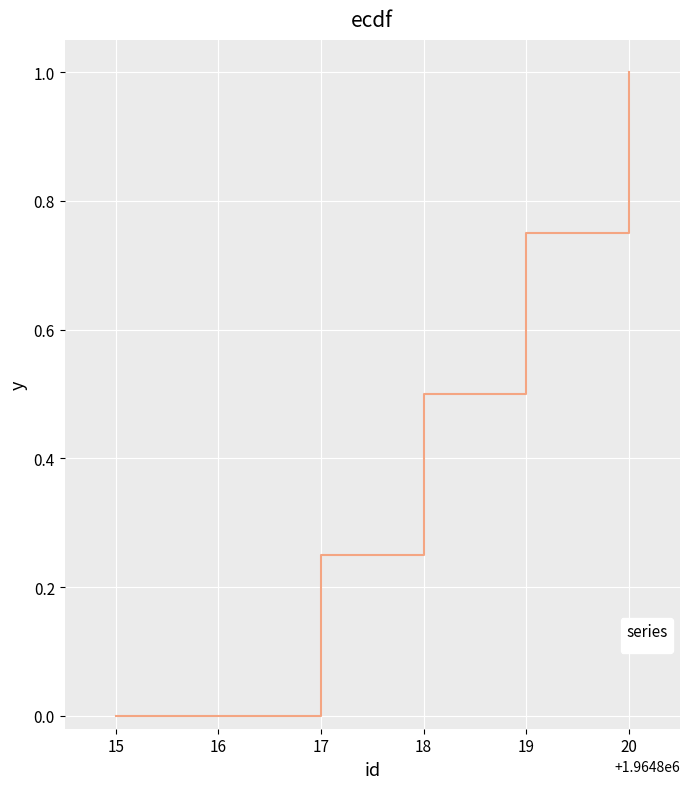

Is it true that the value at 20 is 0.4?

False